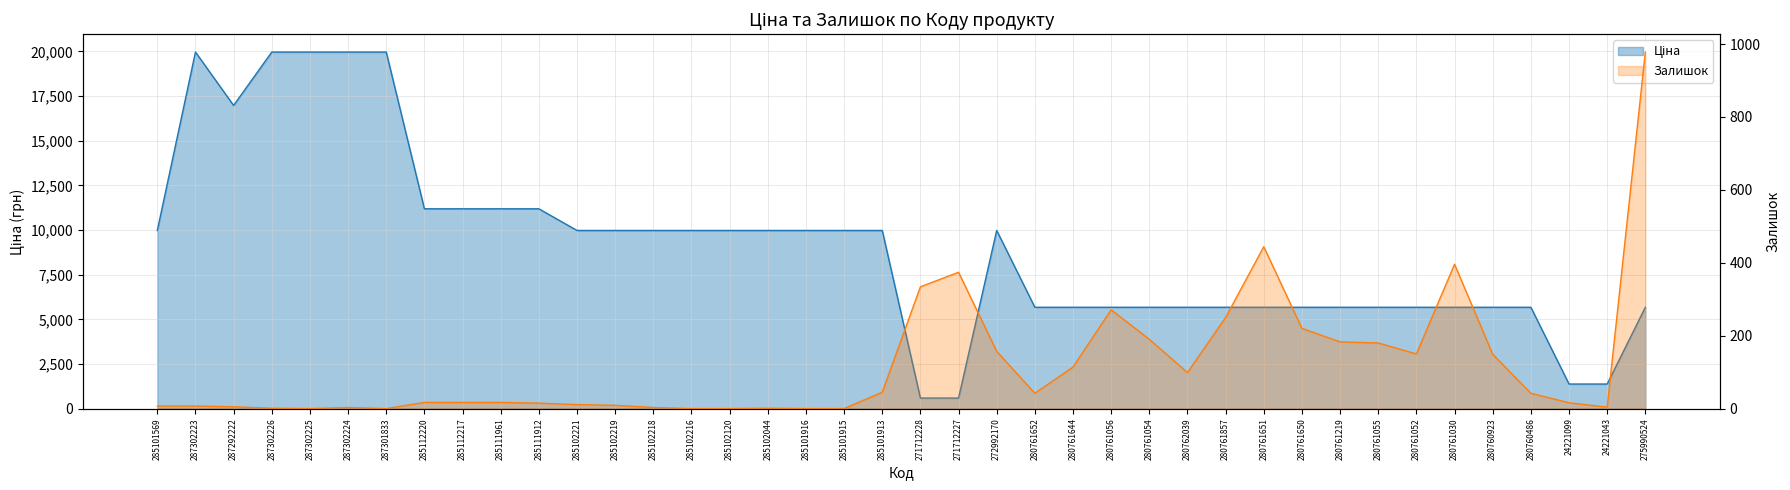

At how many categories does at least one series exceed 10869?

10